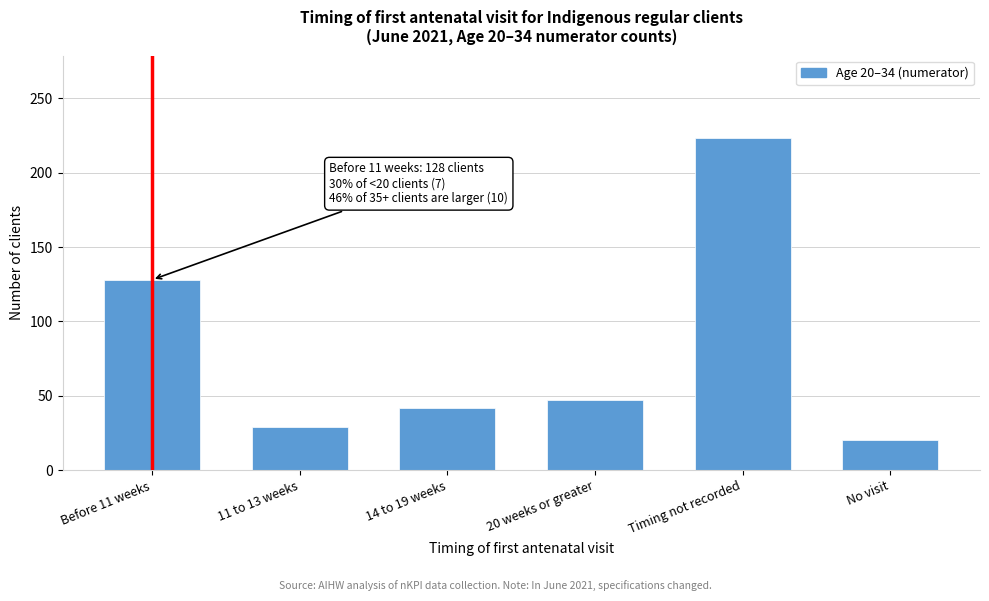

Reading left to right, list all the values displayed in this chart.

128	29	42	47	223	20